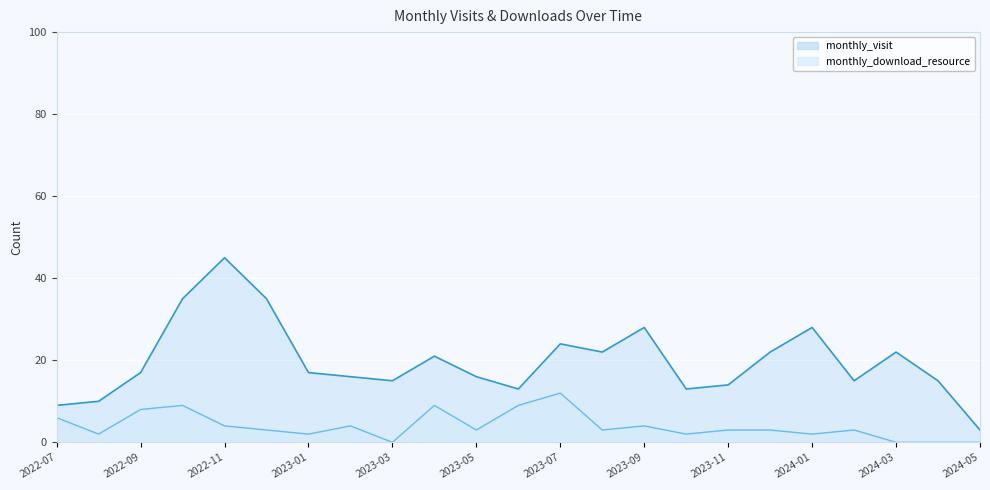

Reading right to left, what are all the values shown in this chart?

monthly_visit: 3	15	22	15	28	22	14	13	28	22	24	13	16	21	15	16	17	35	45	35	17	10	9
monthly_download_resource: 0	0	0	3	2	3	3	2	4	3	12	9	3	9	0	4	2	3	4	9	8	2	6